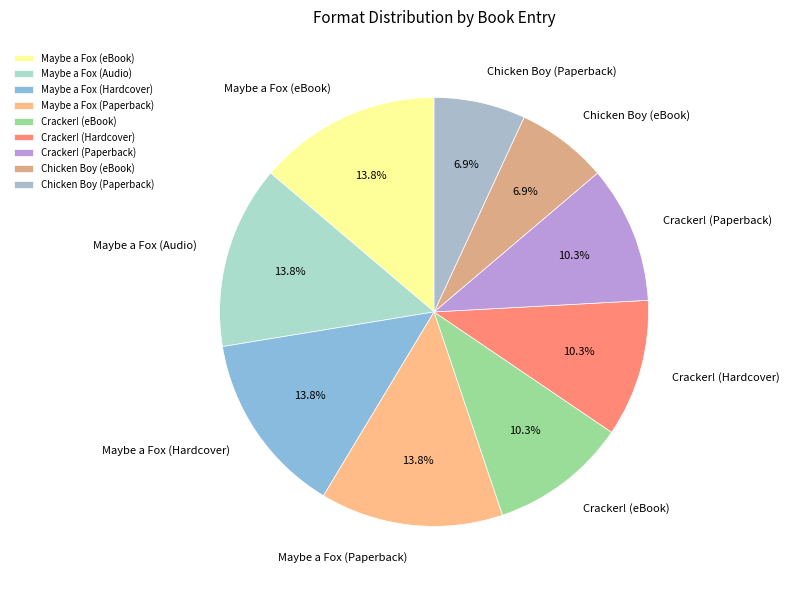

Which has a higher value, Maybe a Fox (Paperback) or Chicken Boy (eBook)?

Maybe a Fox (Paperback)